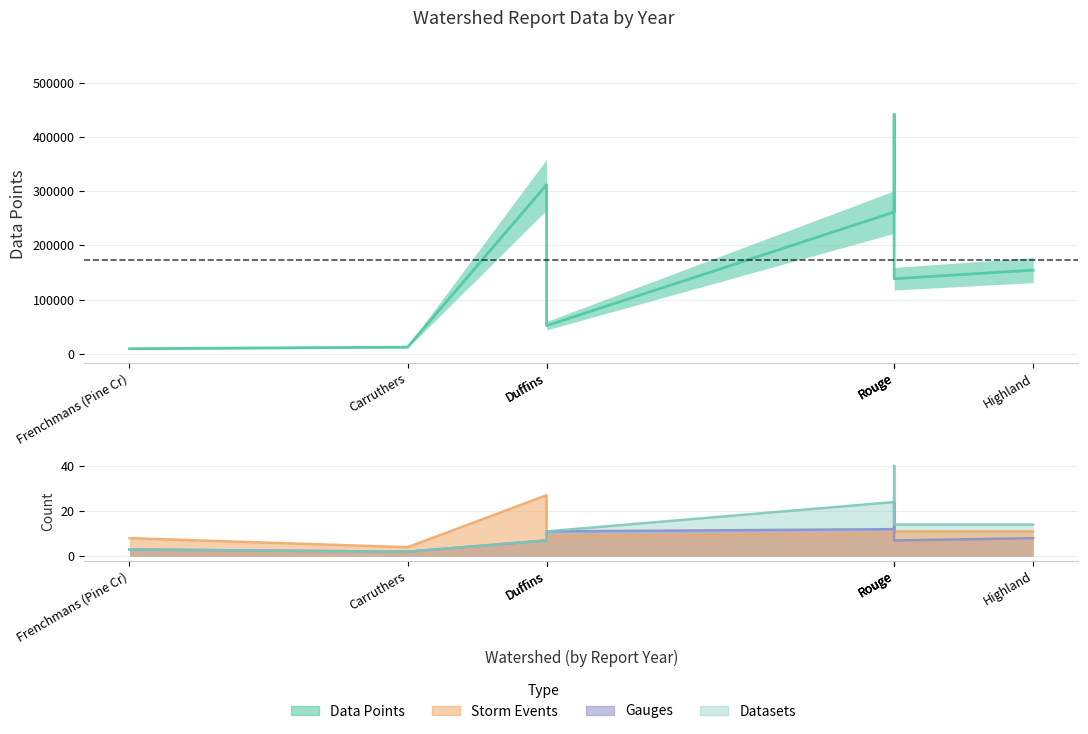

What are all the series names shown in the legend?

Data Points, Storm Events, Gauges, Datasets